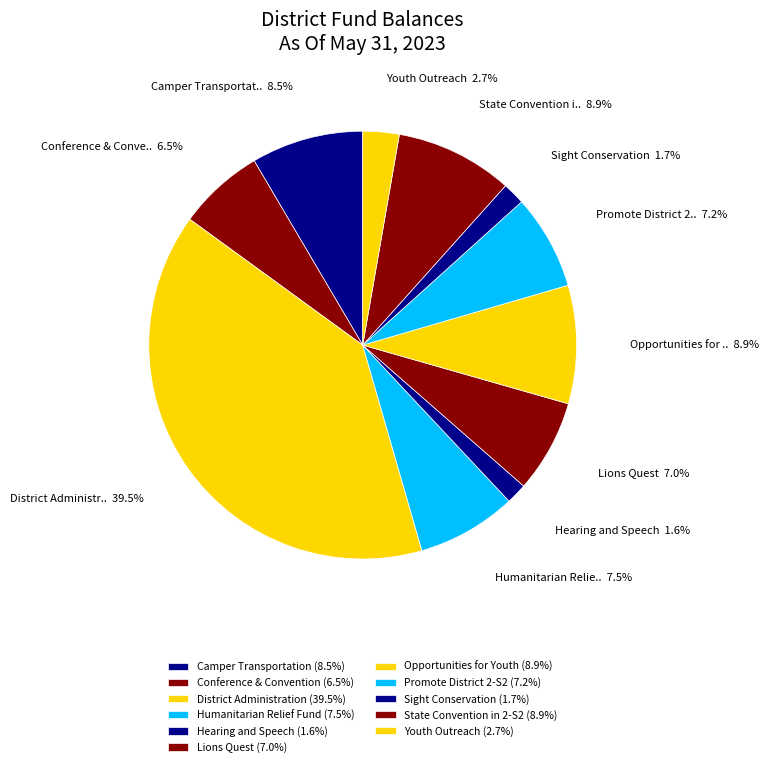

Combined, do Lions Quest and State Convention in 2-S2 account for over 50%?

No